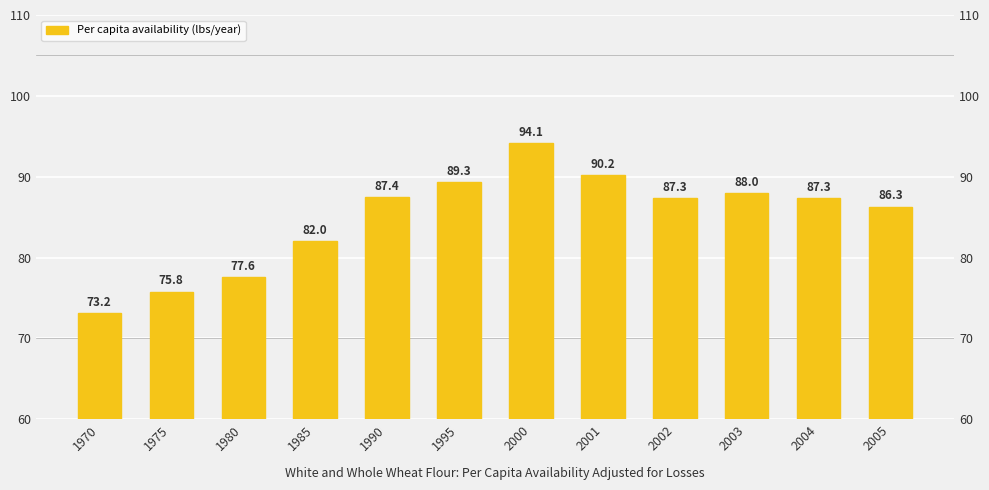

What is the ratio of the value at 2005 to the value at 2001?

1.0